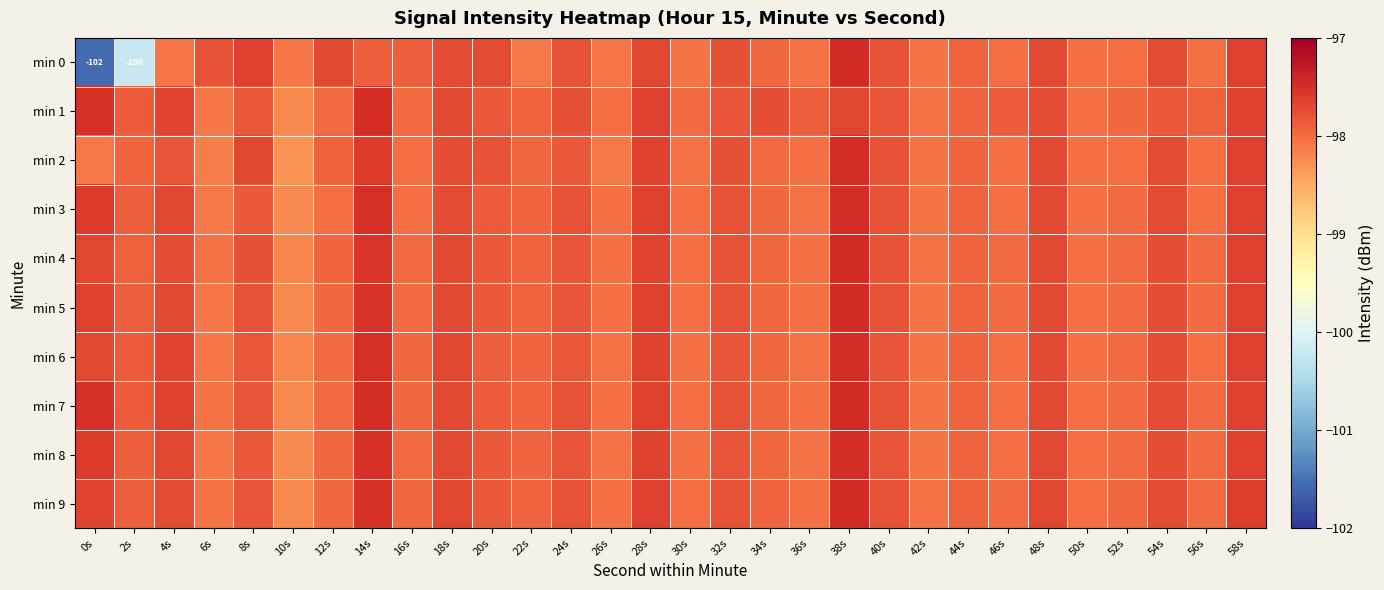

What is the average value of the min 3 series?

-97.9